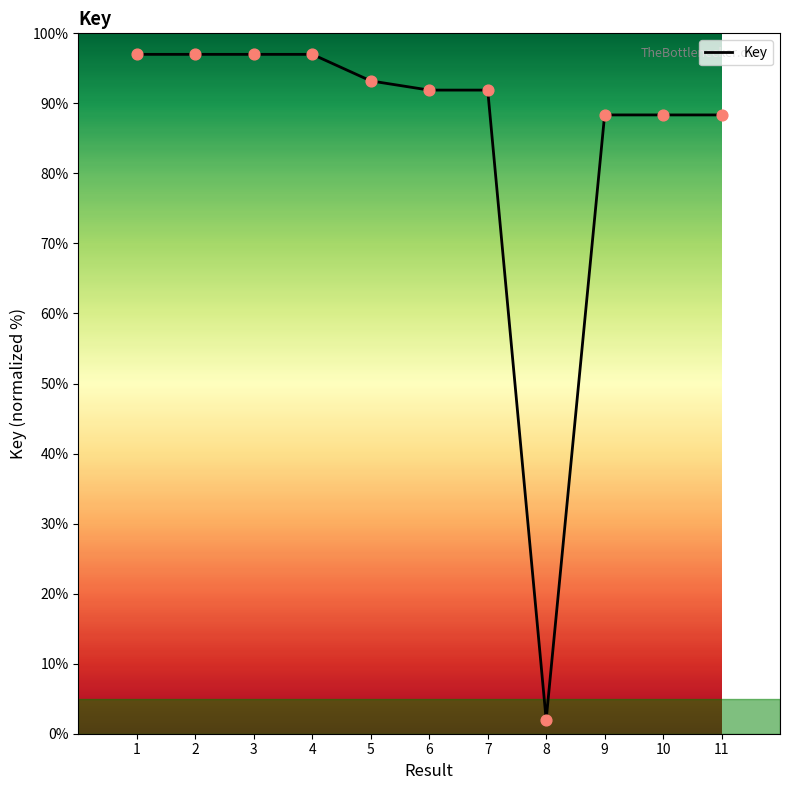

What is the ratio of the value at 6 to the value at 10?

1.0